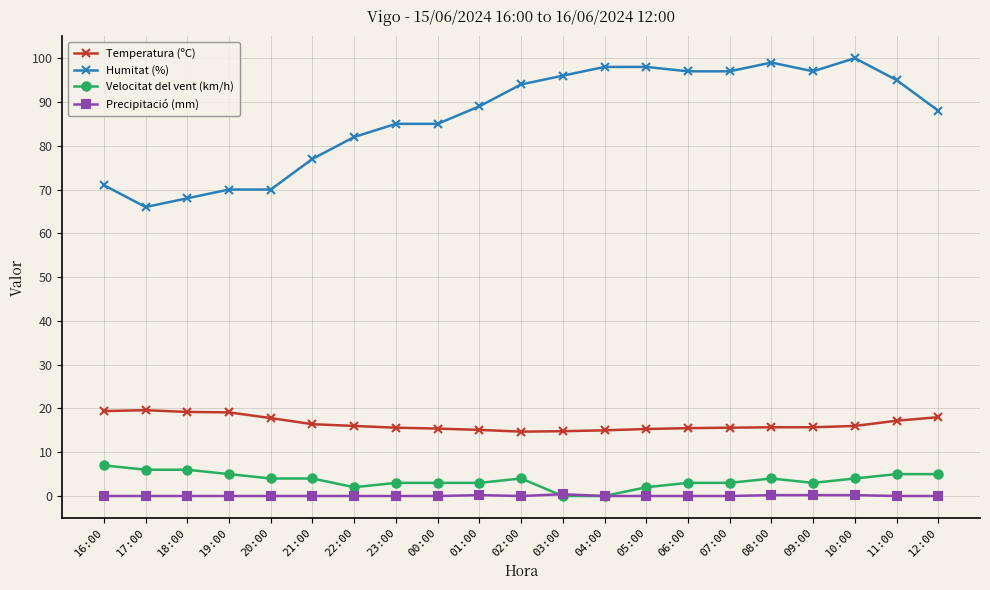

Which series has the largest total across all categories?

Humitat (%)